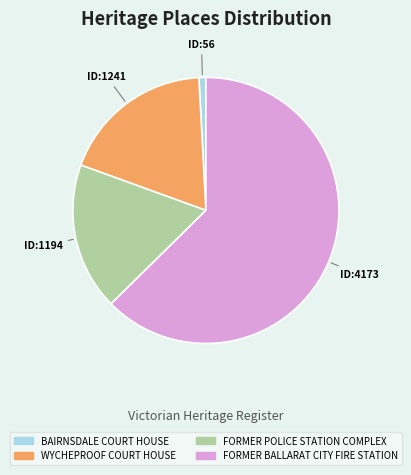

Count the number of slices in the pie.

4